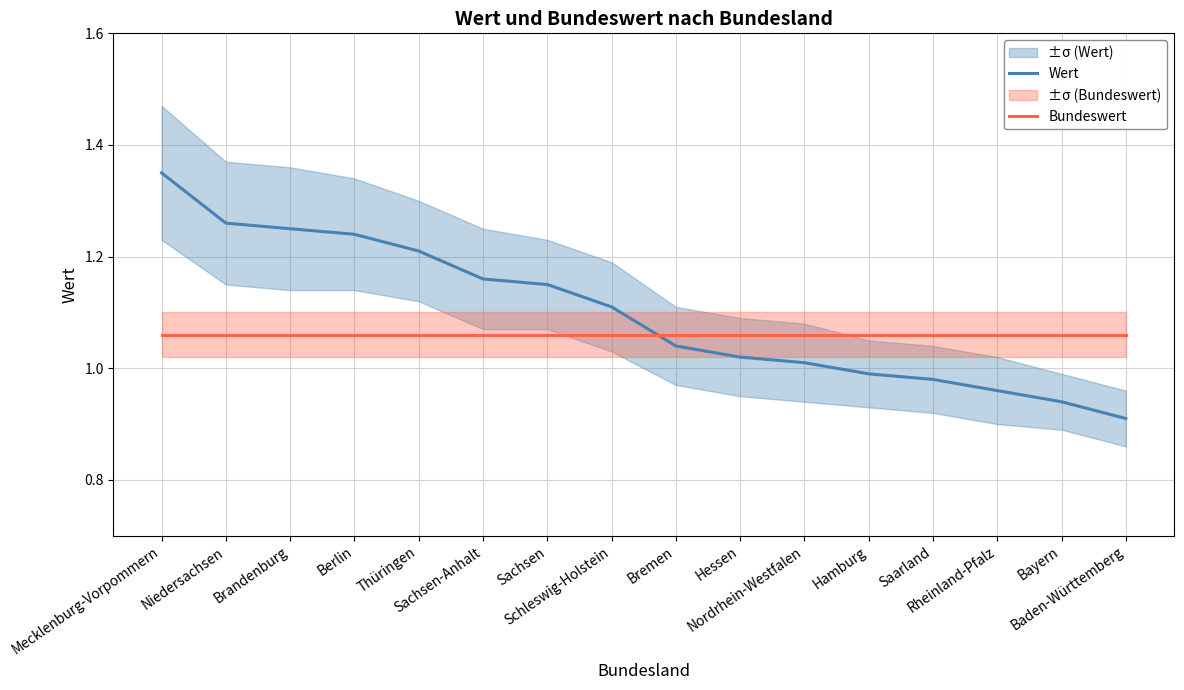

At how many categories does at least one series exceed 1?

16